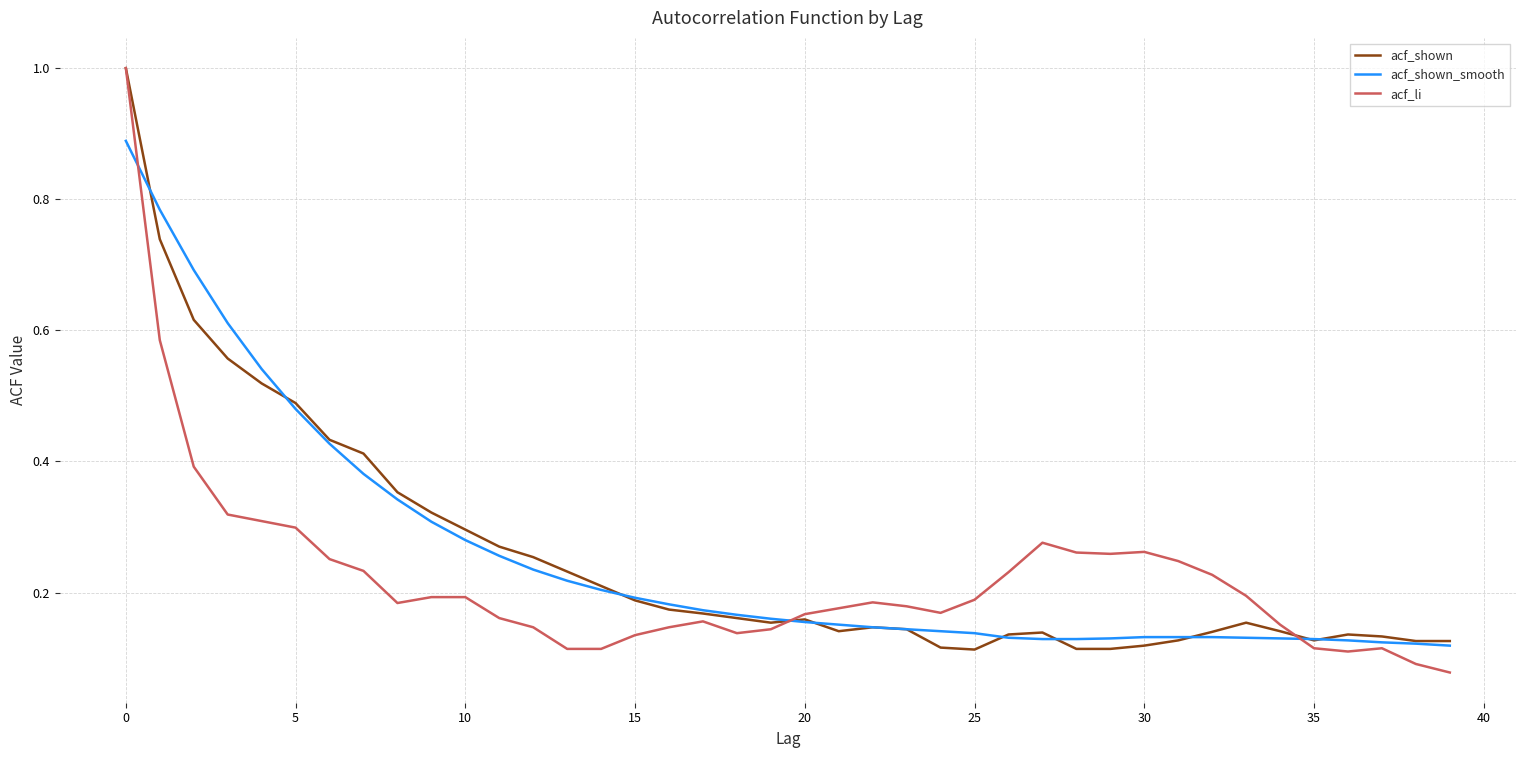

What is the maximum value shown in the chart?

1.0